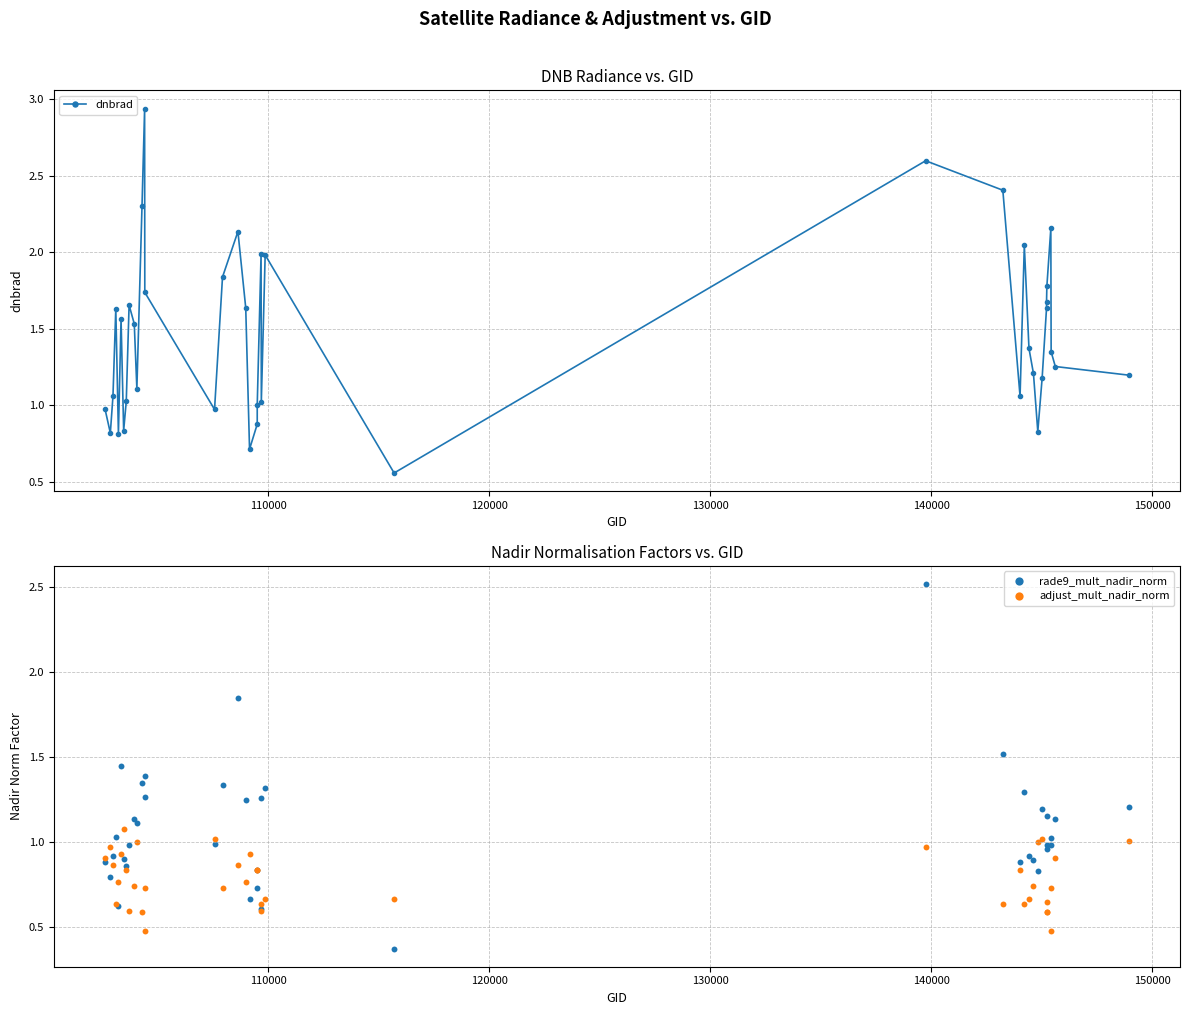

Which series has the largest total across all categories?

dnbrad